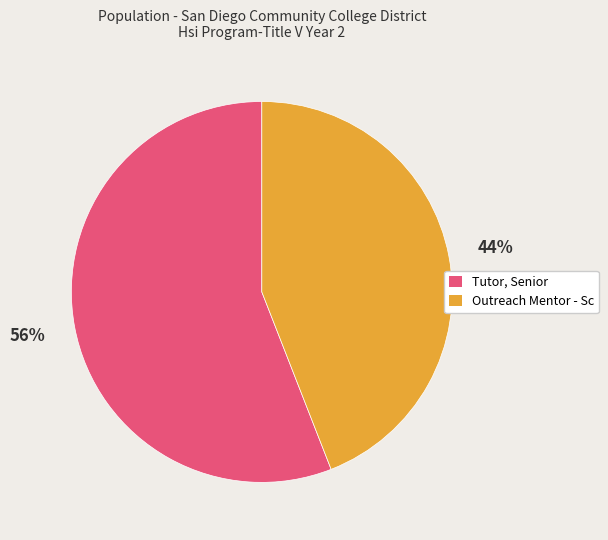

How many segments does this pie chart have?

2